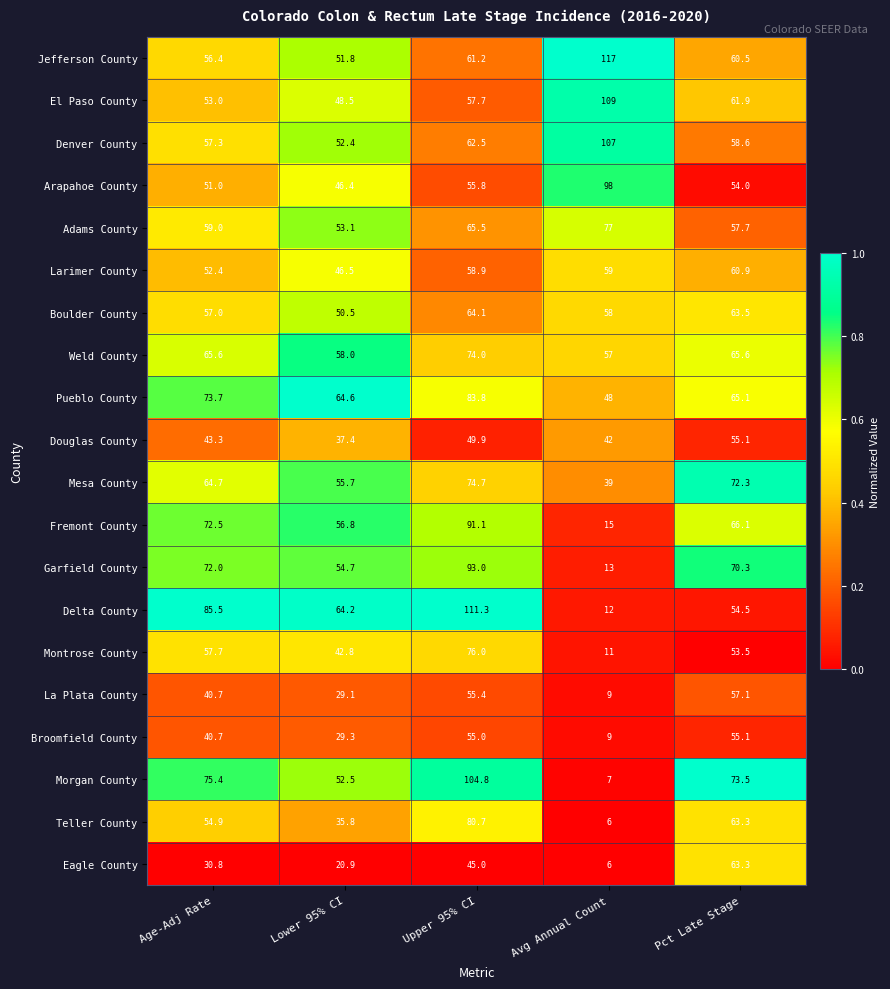

How many distinct data groups are displayed?

20